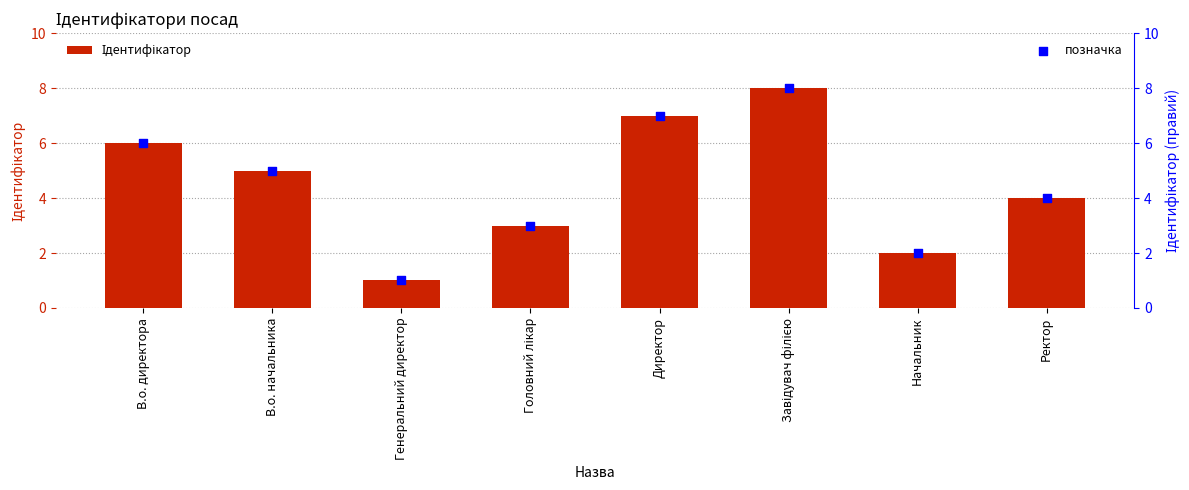

What are all the series names shown in the legend?

Ідентифікатор, позначка